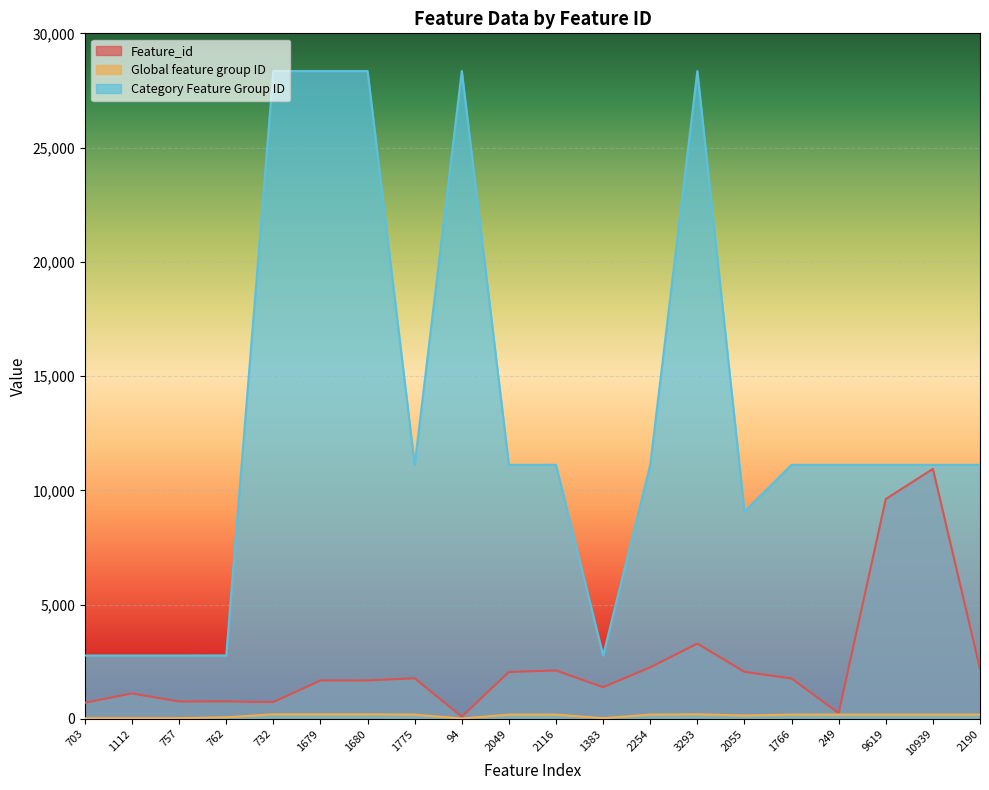

The Category Feature Group ID series shows 2772 at 762. True or false?

True